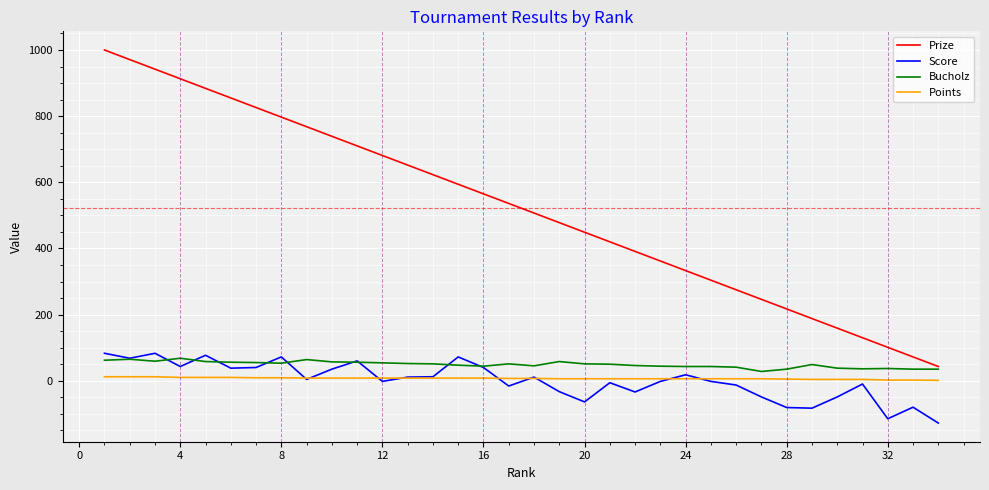

True or false: Prize and Score cross at least once.

False